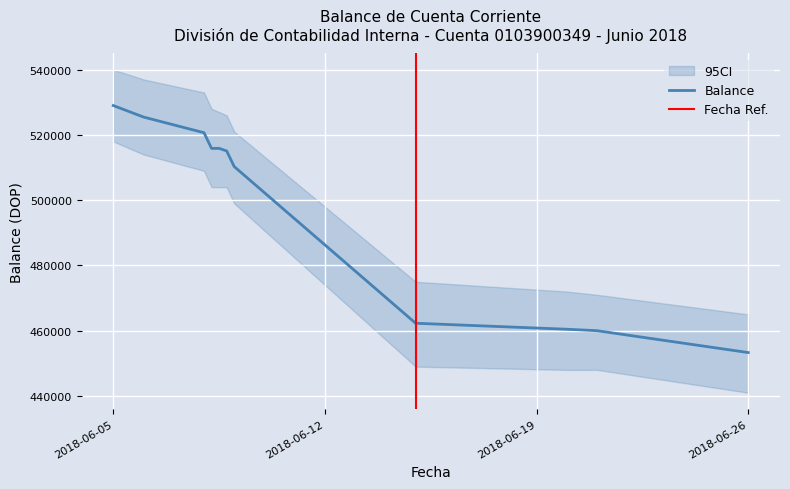

Rank the categories by value from lowest to highest.

2018-06-26, 2018-06-21, 2018-06-20, 2018-06-15, 2018-06-08, 2018-06-08, 2018-06-08, 2018-06-08, 2018-06-08, 2018-06-06, 2018-06-05